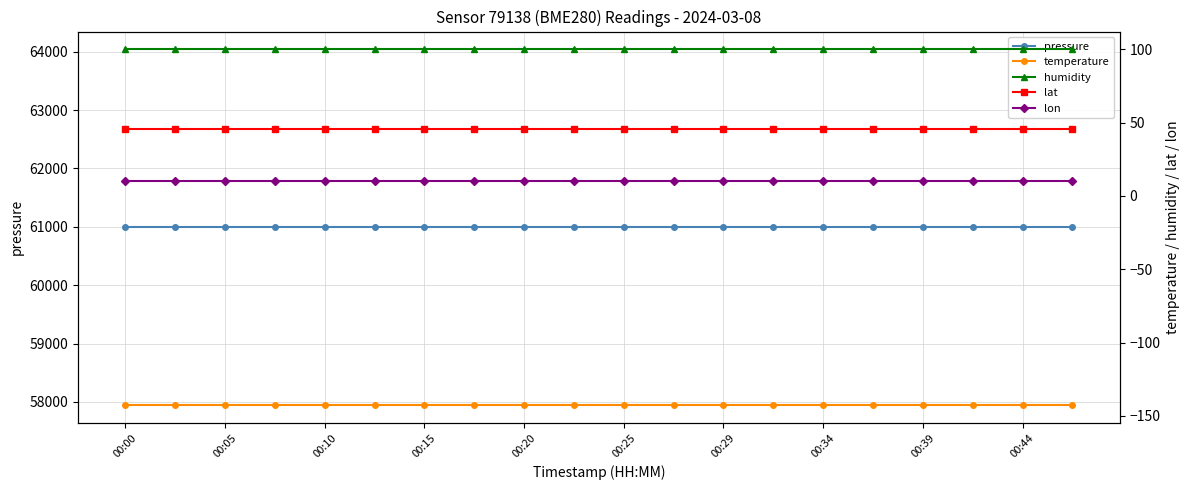

At which category does the chart reach its peak across all series?

00:00